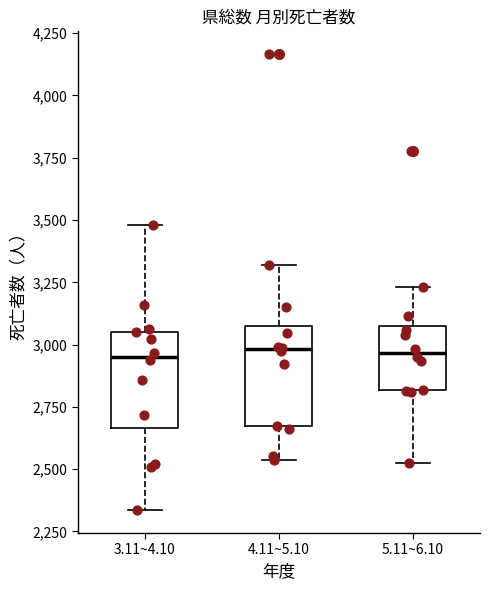

Where does the median line of the box for 3.11~4.10 sit on the y-axis? The values are not printed on the chart, so give them approximately, as read against the axis.

2950